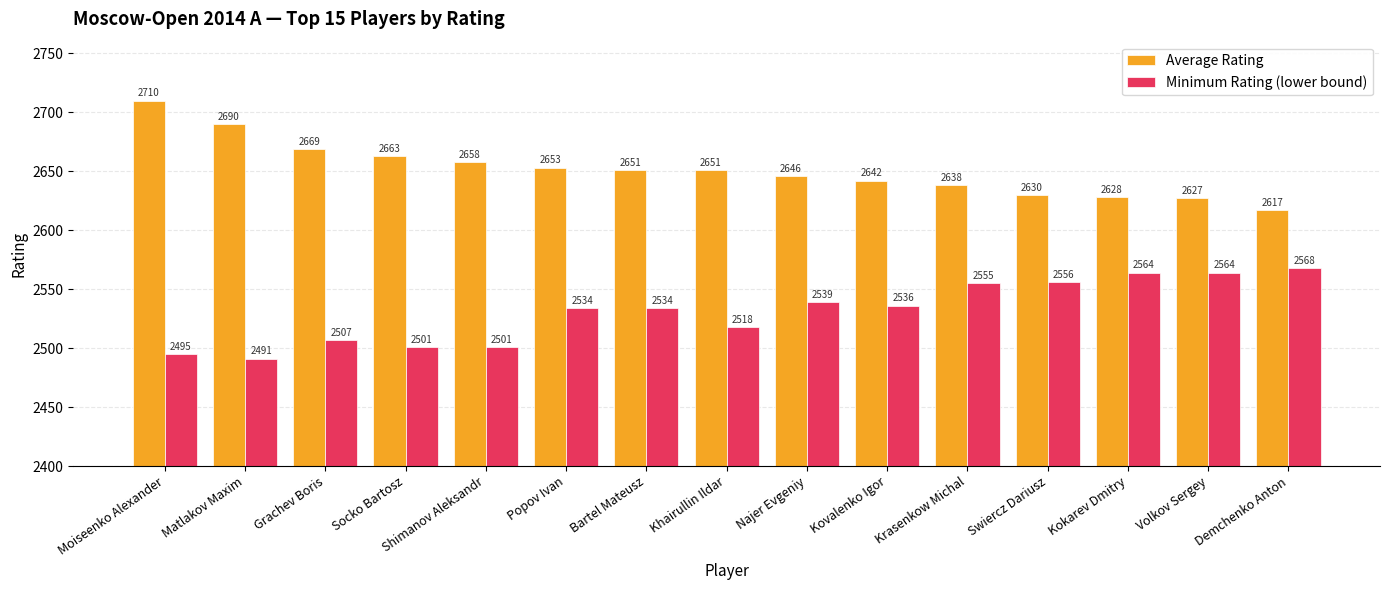

What is the minimum value for Average Rating?

2617